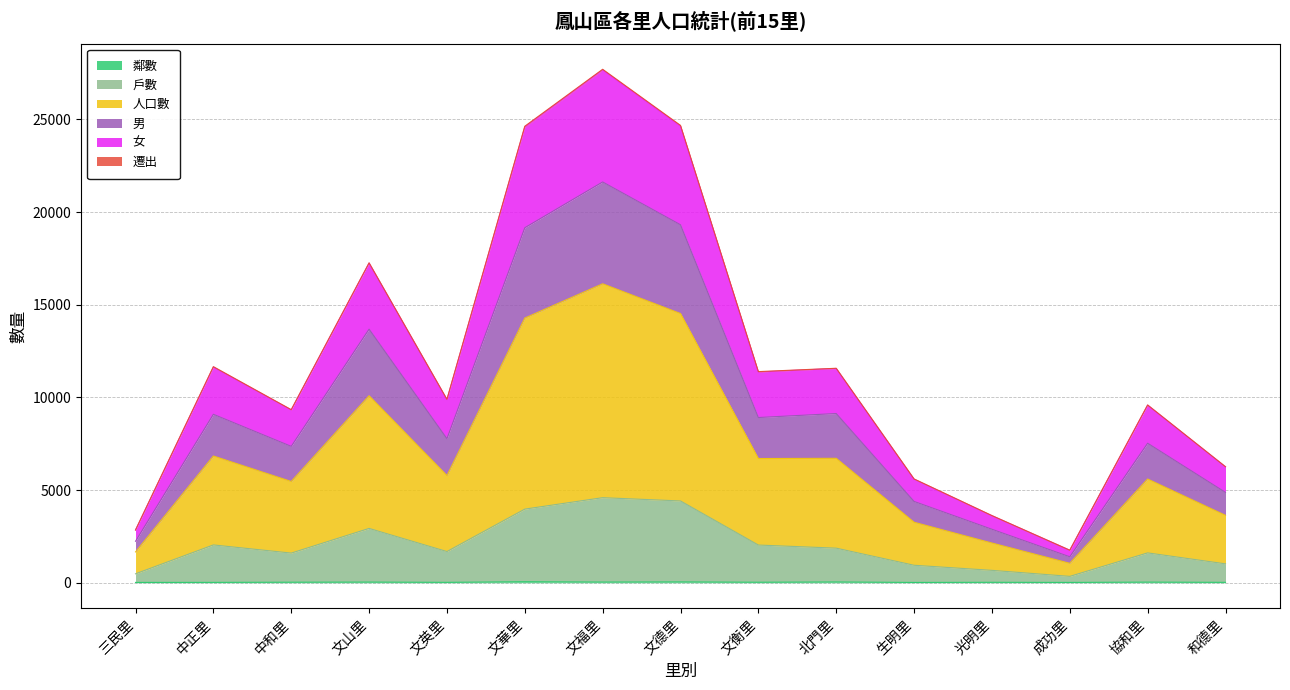

Where does the 男 series first go above 7773?

中正里